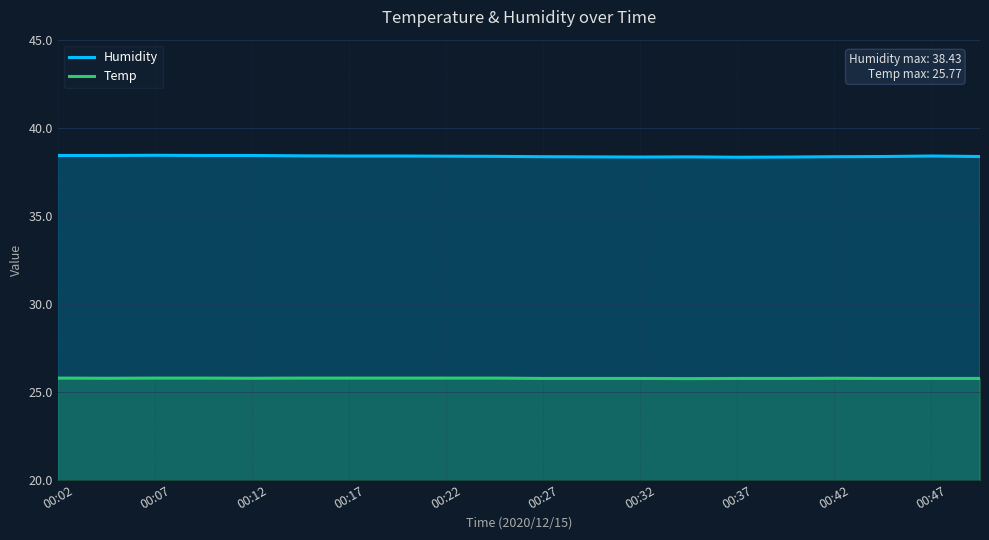

What is the highest value of the Humidity series?

38.4